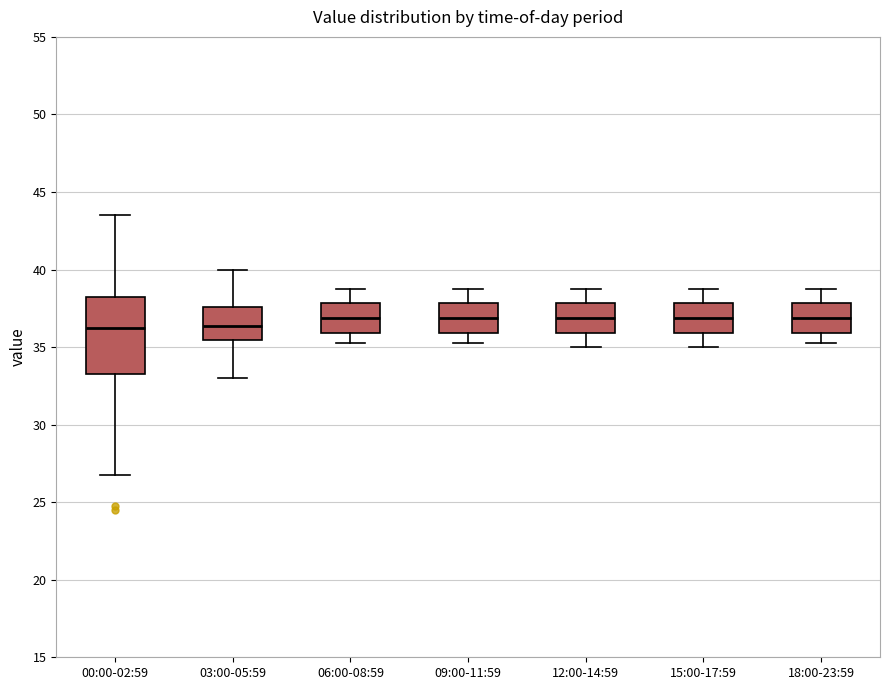

Which box is the tallest, from its lower edge to its upper edge?

00:00-02:59